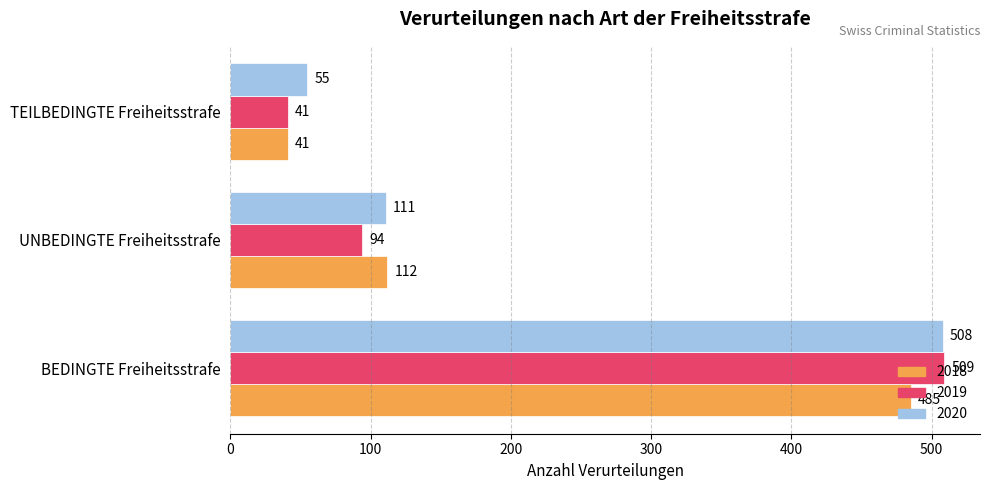

Which series has the largest total across all categories?

2020